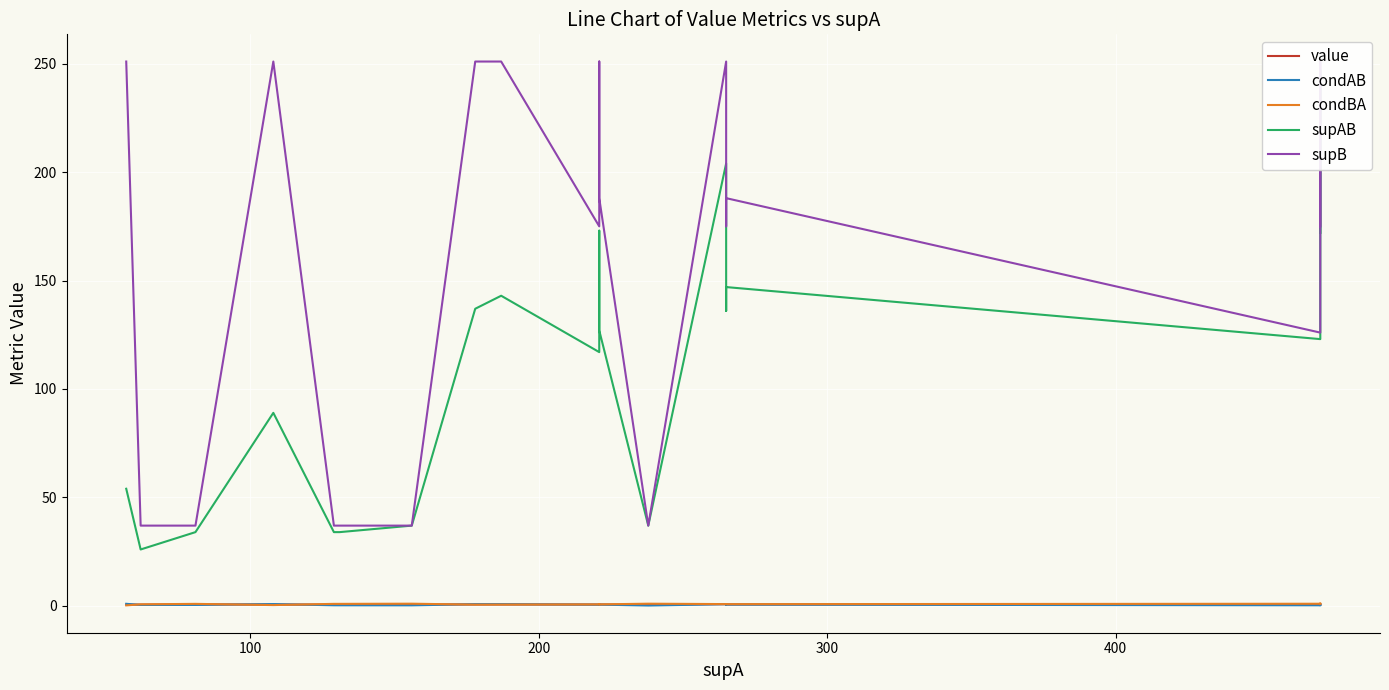

What is the difference between the highest and lowest values at 6?

36.8